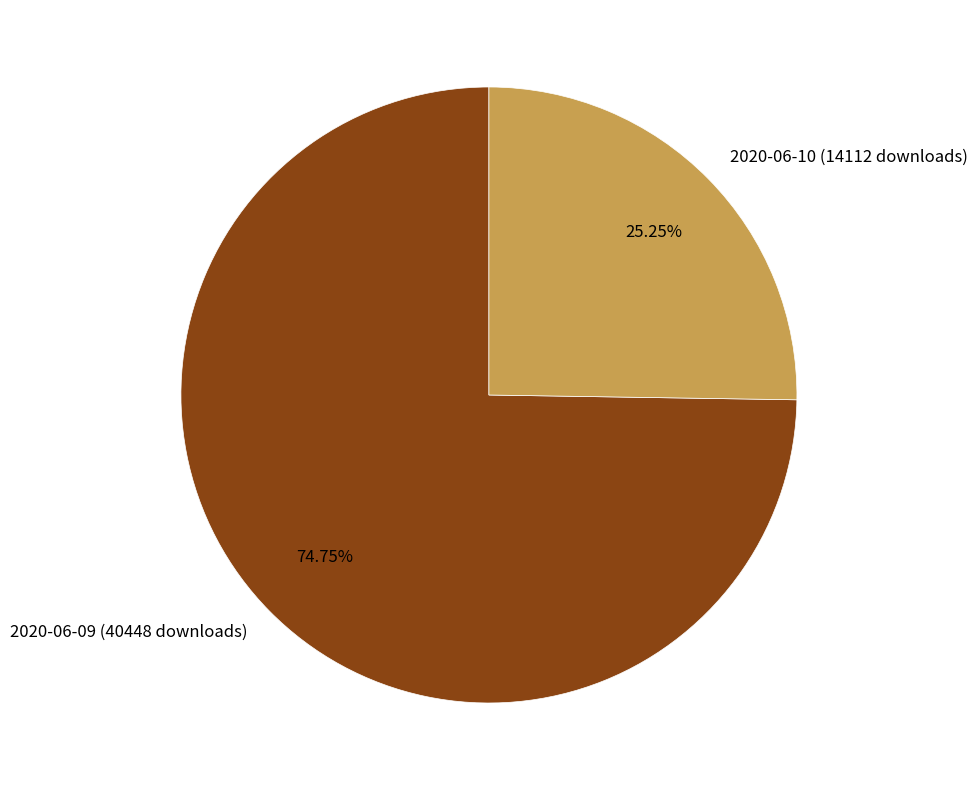

Which category has the smallest portion of the pie?

2020-06-10